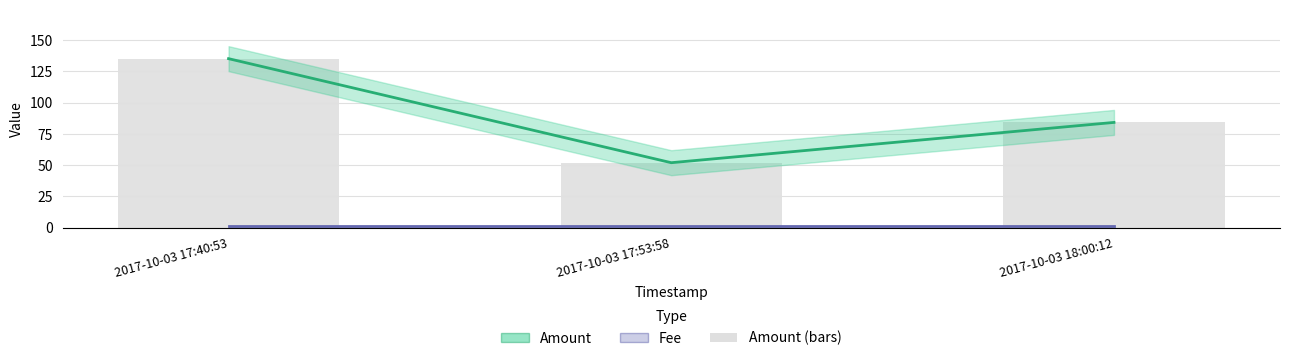

What position from the left is 2017-10-03 17:40:53?

1